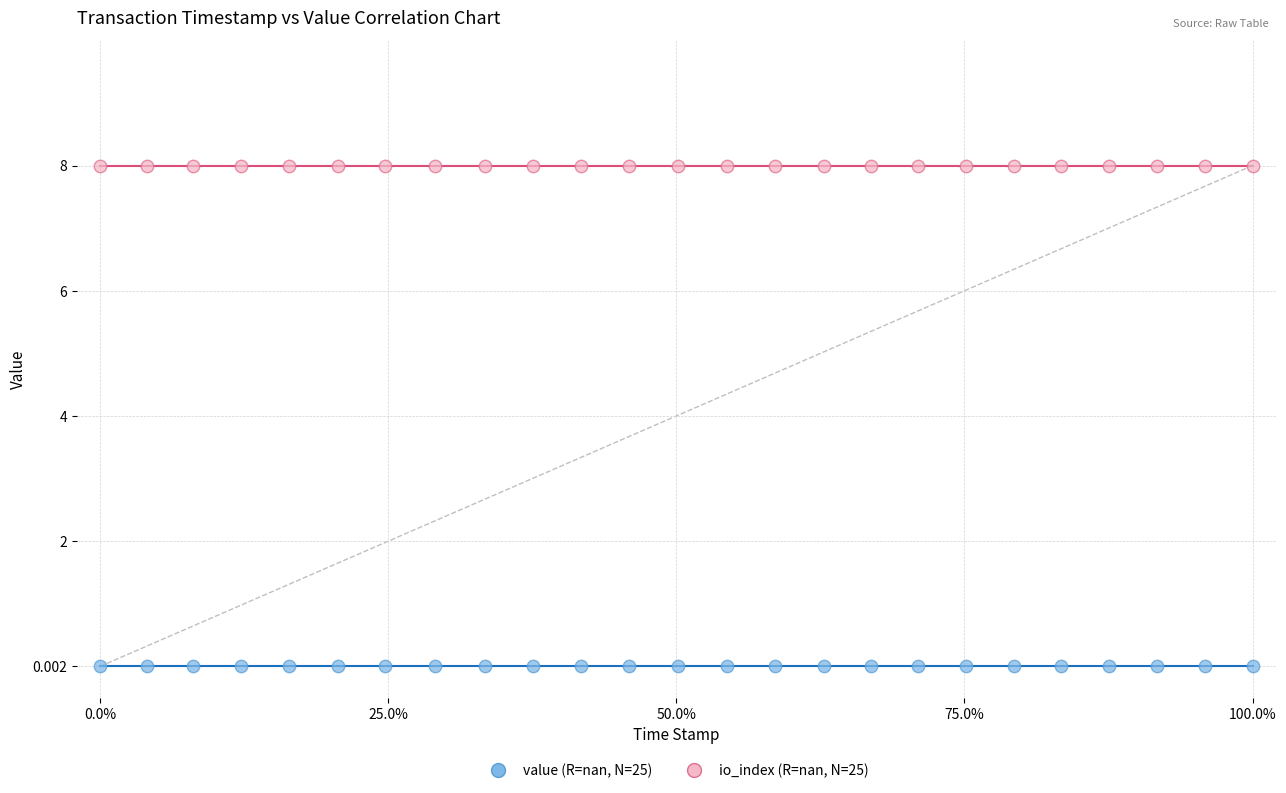

How many data points are displayed?

50